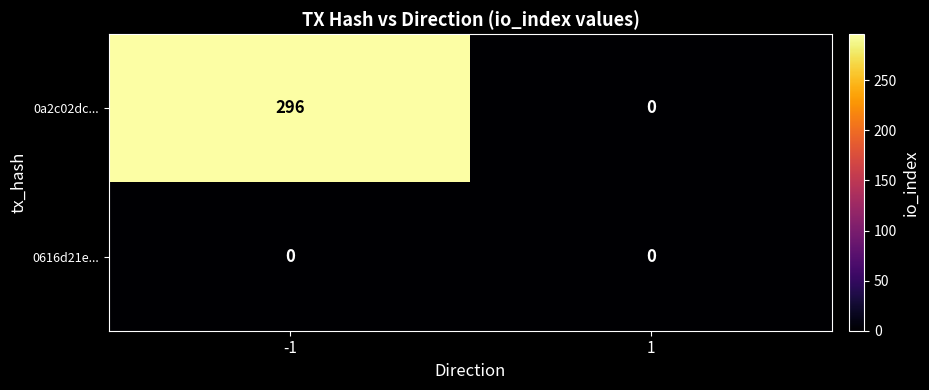

Rank the series by their average value, from highest to lowest.

0a2c02dc..., 0616d21e...